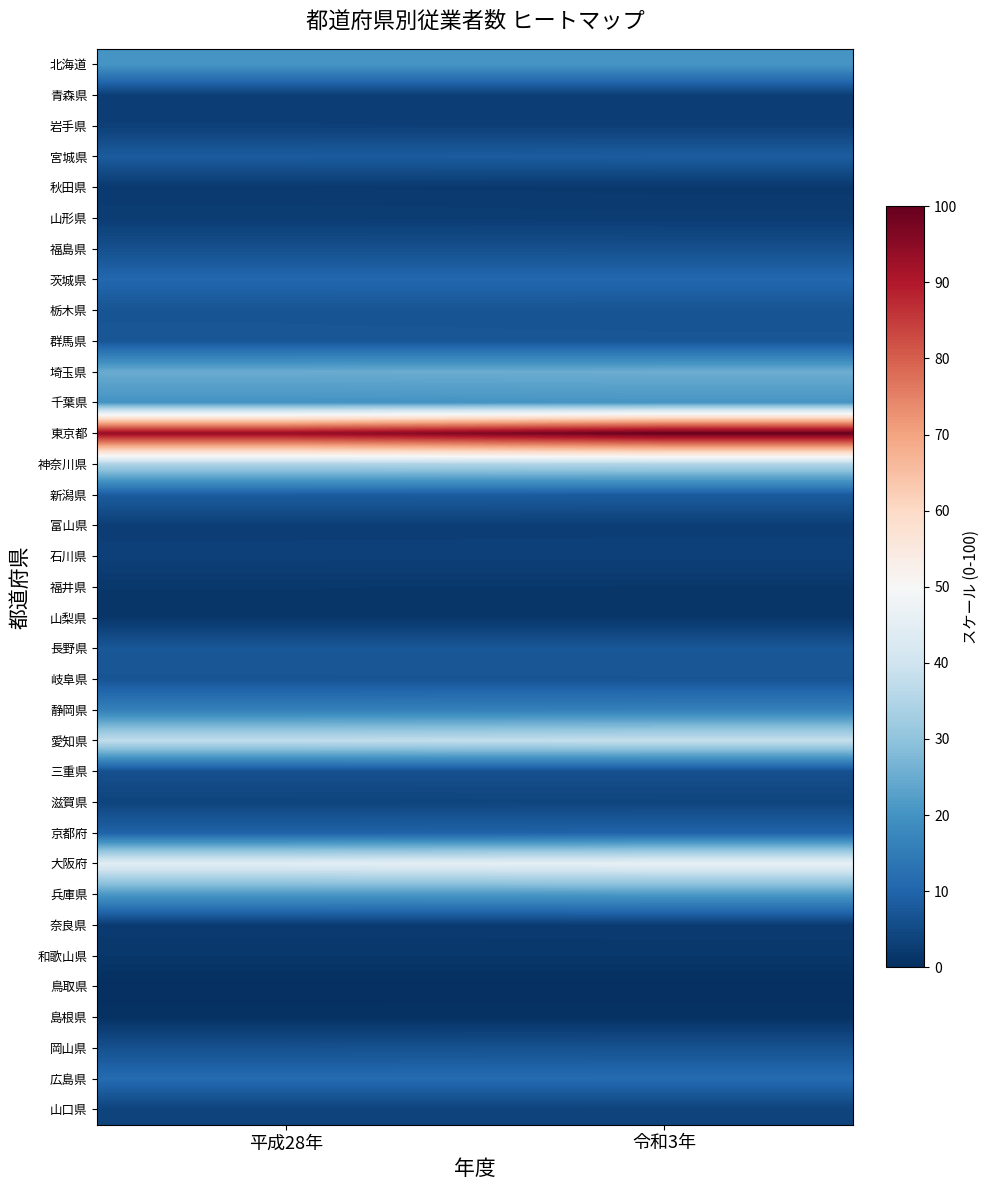

Reading right to left, extract all data points from this chart.

北海道: 令和3年=20.7	平成28年=20.7
青森県: 令和3年=2.9	平成28年=2.9
岩手県: 令和3年=3.1	平成28年=3.2
宮城県: 令和3年=8.6	平成28年=8.3
秋田県: 令和3年=1.8	平成28年=2.0
山形県: 令和3年=2.5	平成28年=2.6
福島県: 令和3年=6.1	平成28年=6.2
茨城県: 令和3年=10.8	平成28年=10.7
栃木県: 令和3年=6.8	平成28年=6.9
群馬県: 令和3年=7.1	平成28年=7.2
埼玉県: 令和3年=25.3	平成28年=25.1
千葉県: 令和3年=20.5	平成28年=20.1
東京都: 令和3年=100.0	平成28年=93.7
神奈川県: 令和3年=35.2	平成28年=34.5
新潟県: 令和3年=8.3	平成28年=8.5
富山県: 令和3年=3.0	平成28年=2.9
石川県: 令和3年=3.3	平成28年=3.3
福井県: 令和3年=1.5	平成28年=1.6
山梨県: 令和3年=1.5	平成28年=1.5
長野県: 令和3年=7.5	平成28年=7.5
岐阜県: 令和3年=7.0	平成28年=7.0
静岡県: 令和3年=16.0	平成28年=15.8
愛知県: 令和3年=38.3	平成28年=37.6
三重県: 令和3年=6.1	平成28年=6.1
滋賀県: 令和3年=4.1	平成28年=4.0
京都府: 令和3年=9.8	平成28年=9.7
大阪府: 令和3年=45.9	平成28年=44.5
兵庫県: 令和3年=21.3	平成28年=21.1
奈良県: 令和3年=2.3	平成28年=2.2
和歌山県: 令和3年=1.6	平成28年=1.6
鳥取県: 令和3年=0.0	平成28年=0.0
島根県: 令和3年=0.7	平成28年=0.6
岡山県: 令和3年=6.5	平成28年=6.3
広島県: 令和3年=11.5	平成28年=11.5
山口県: 令和3年=3.7	平成28年=3.7